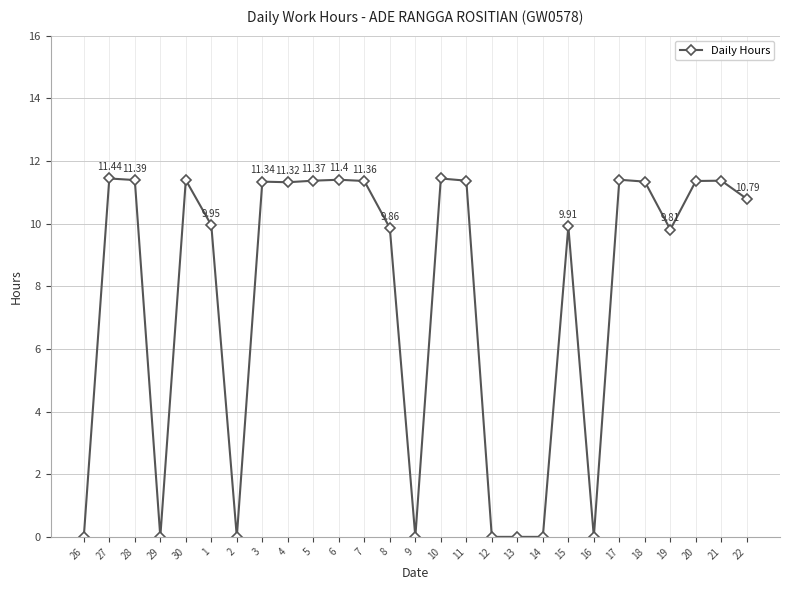

What position from the left is 27?

2